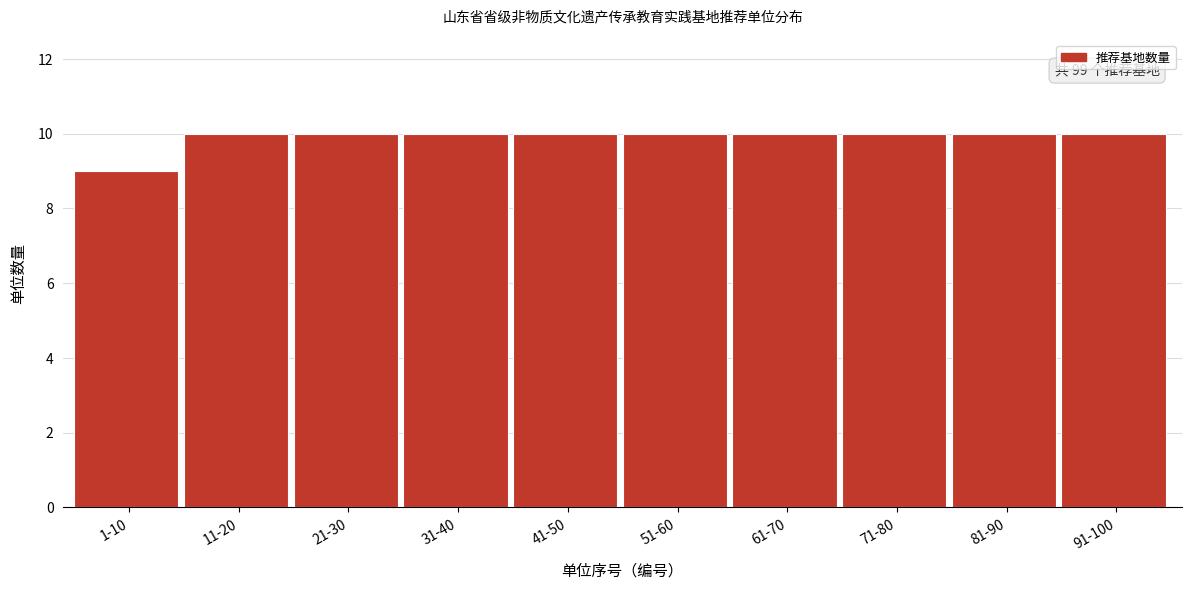

Reading left to right, list all the values displayed in this chart.

1-10=9	11-20=10	21-30=10	31-40=10	41-50=10	51-60=10	61-70=10	71-80=10	81-90=10	91-100=10